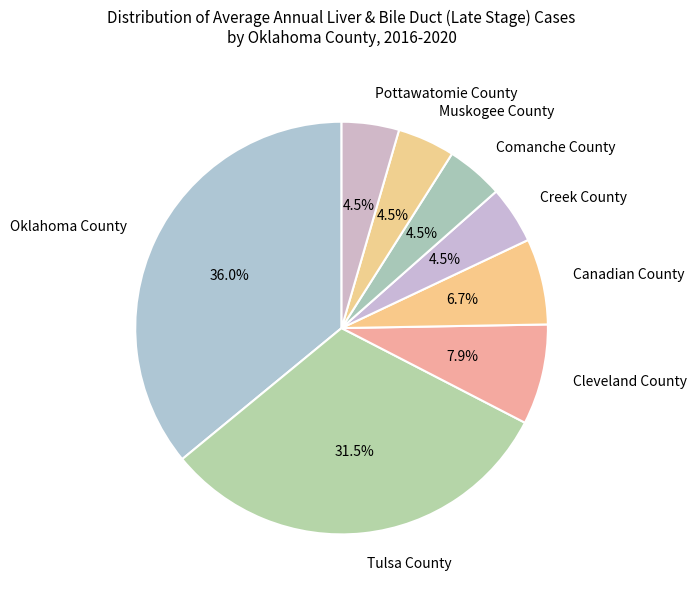

Approximately how many times larger is the value at Tulsa County compared to Creek County?

7.0